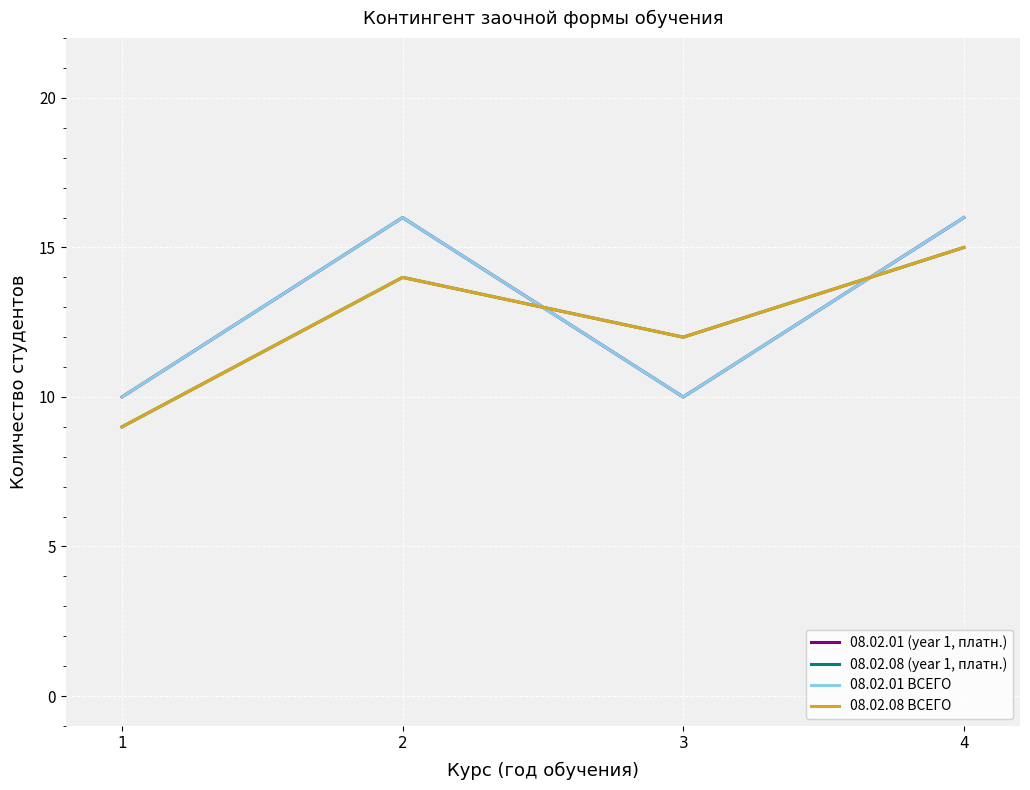

Does the chart display data point markers on the line(s)?

No